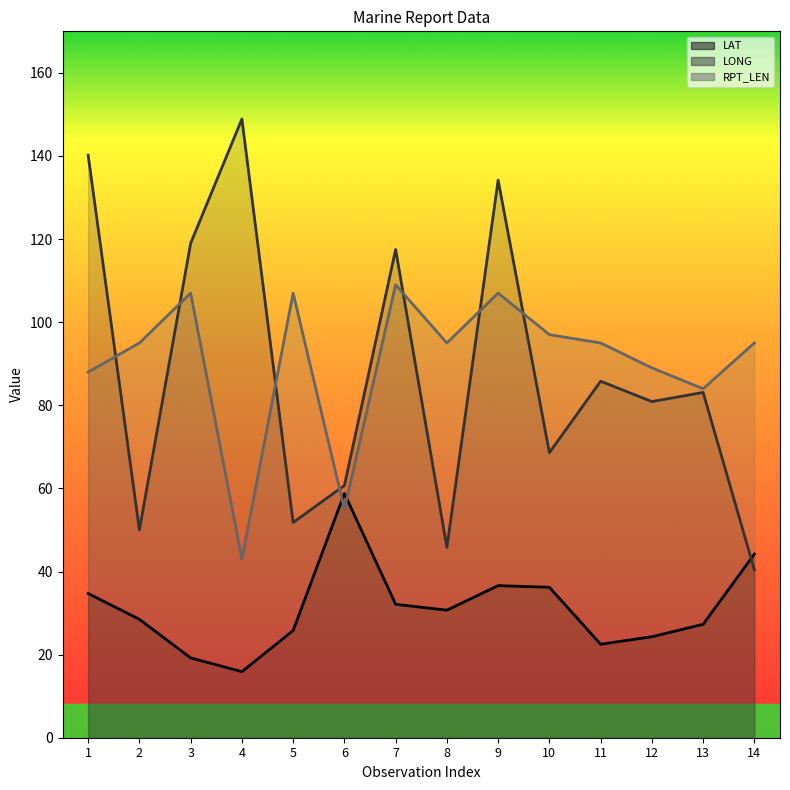

Which series has the largest range (max minus min)?

LONG